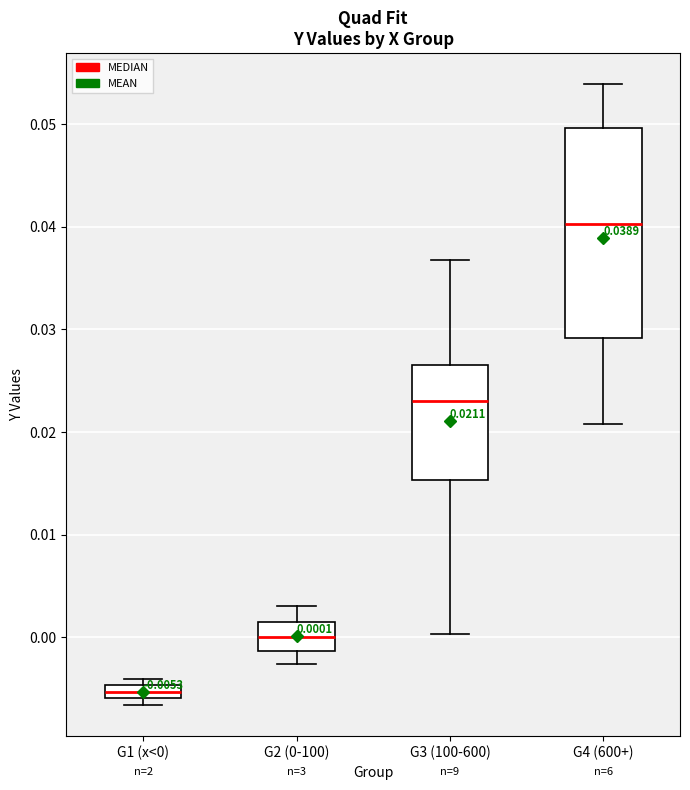

Which box's median line is the lowest?

G1 (x<0)